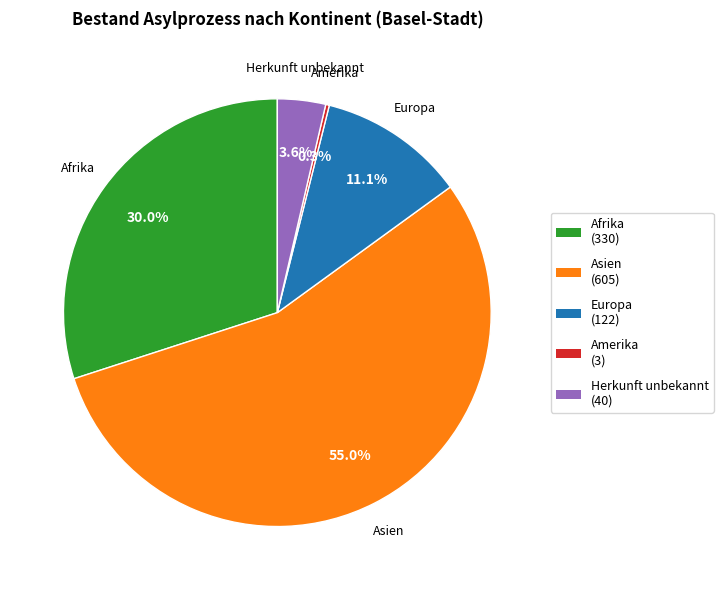

Is there any slice that represents more than half of the pie?

Yes